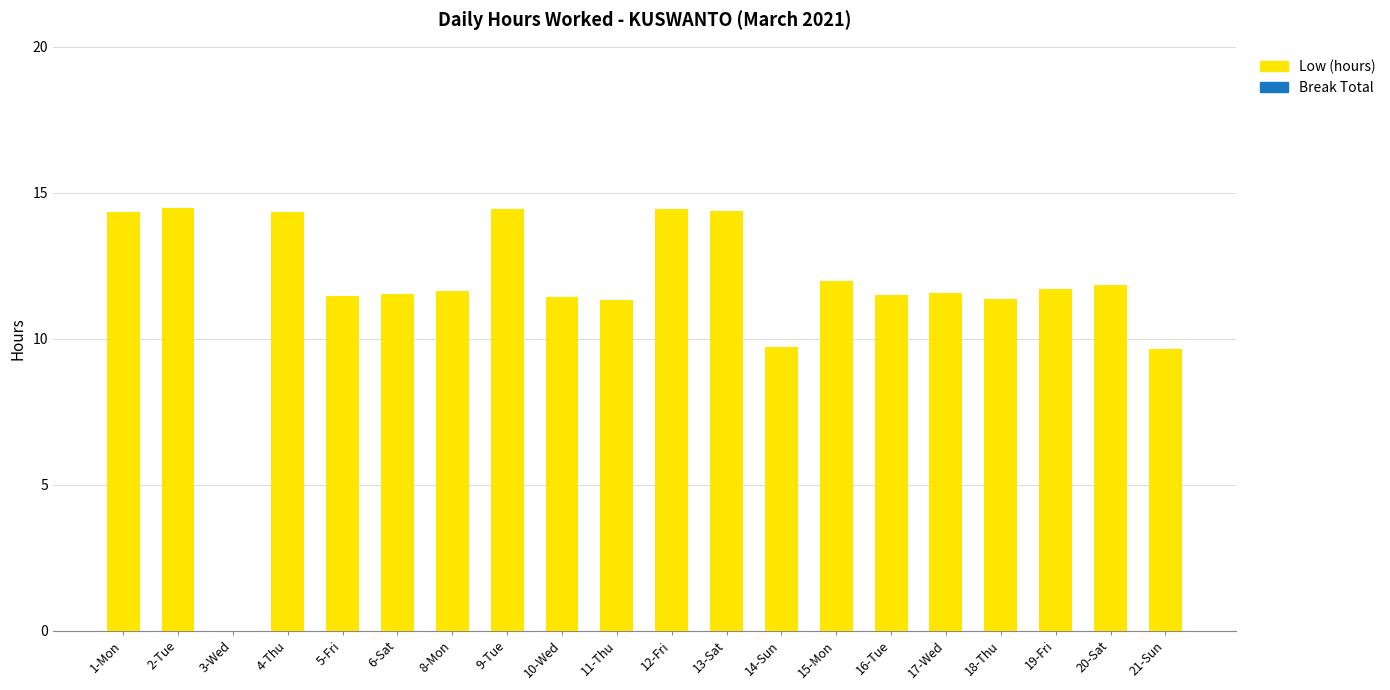

What is the sum of all values?

233.2